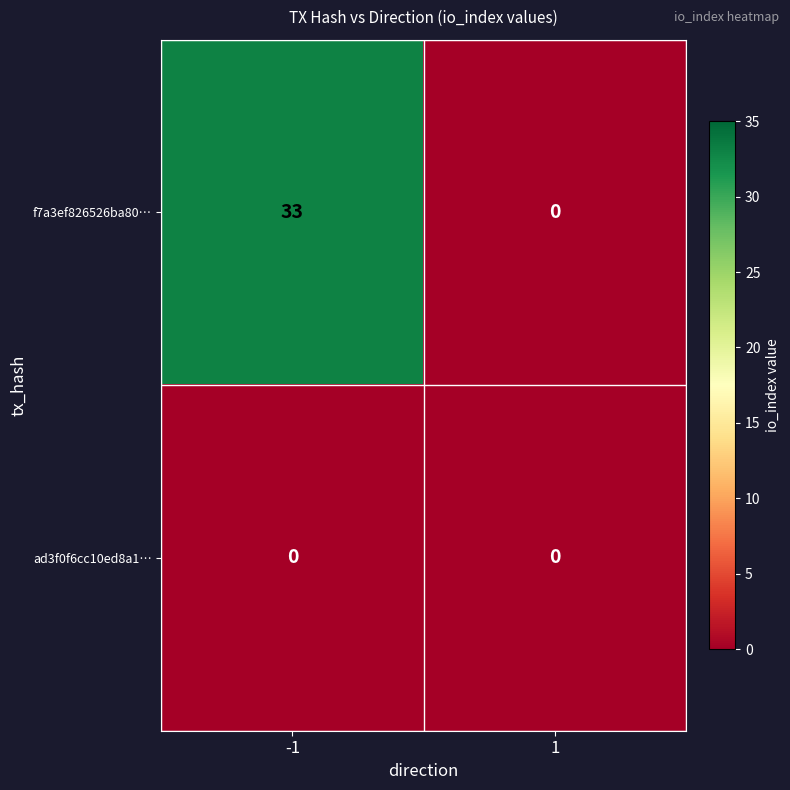

Which series has the largest range (max minus min)?

f7a3ef826526ba80…